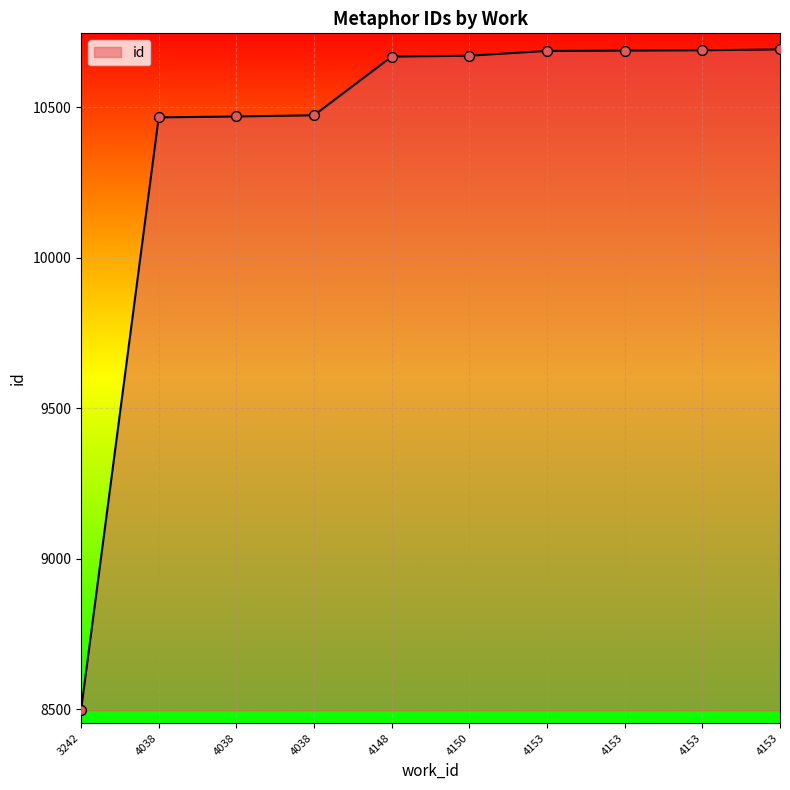

What is the change in value from 4038 to 4038?

+3